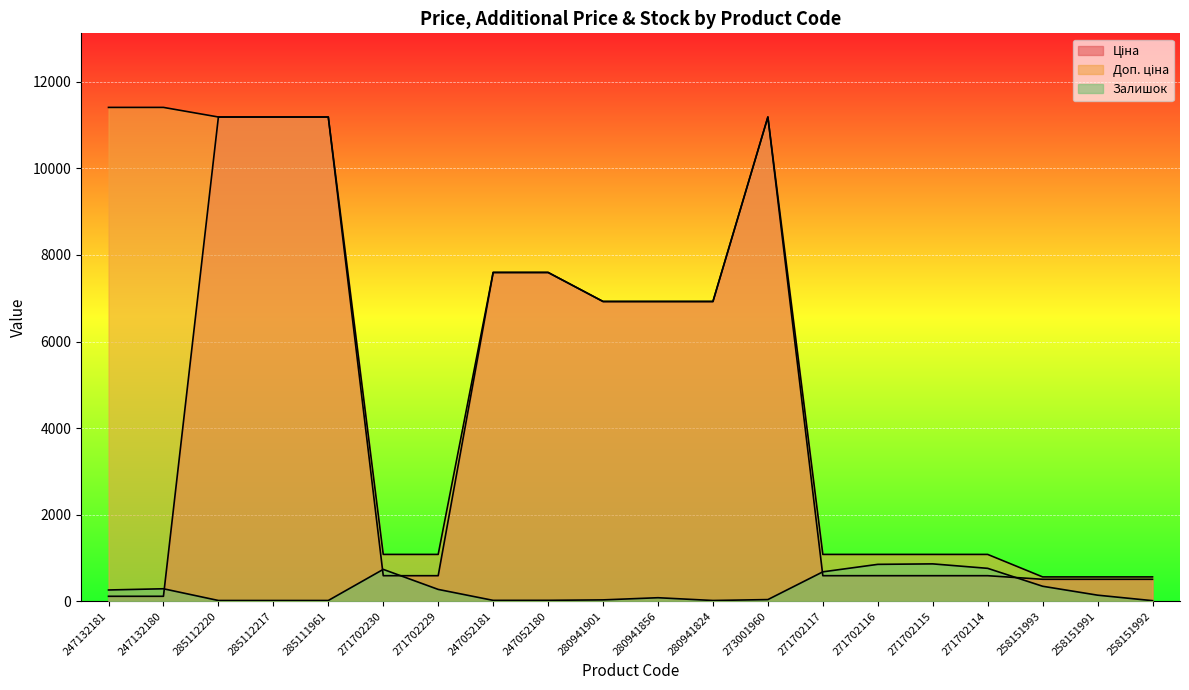

At which category does the chart reach its peak across all series?

247132181